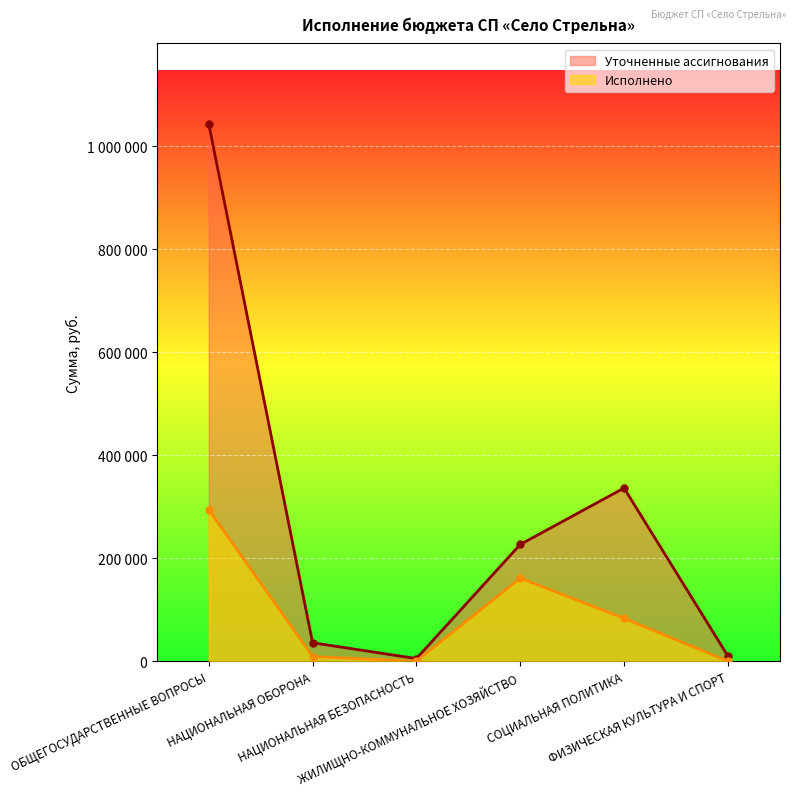

Which has a higher value, СОЦИАЛЬНАЯ ПОЛИТИКА or НАЦИОНАЛЬНАЯ БЕЗОПАСНОСТЬ?

СОЦИАЛЬНАЯ ПОЛИТИКА